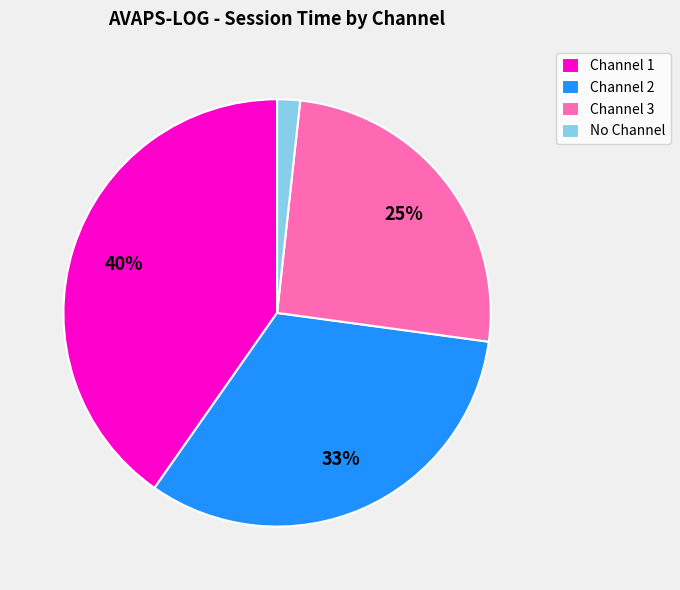

Between Channel 3 and Channel 2, which is larger?

Channel 2